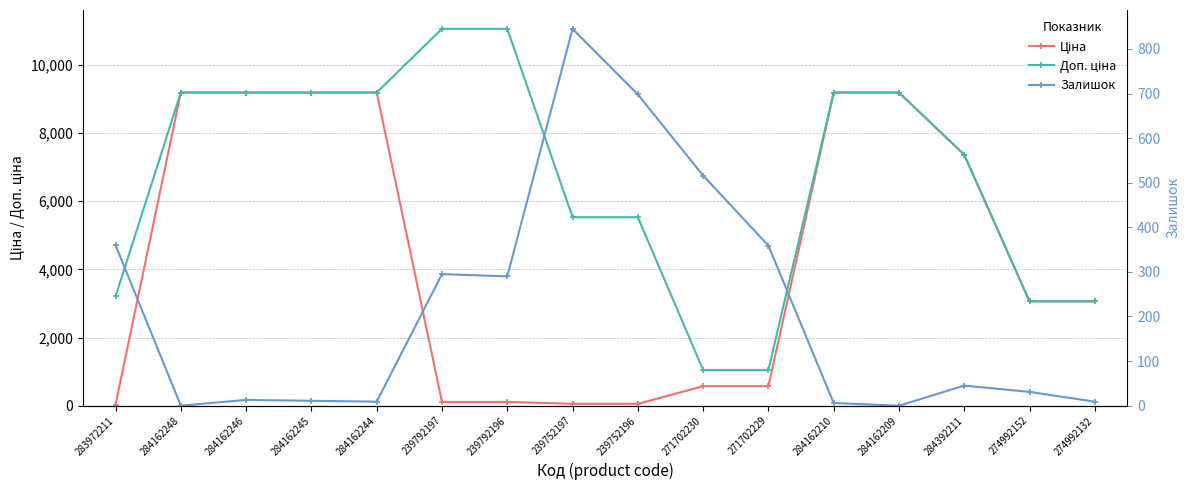

What is the total value across all series at 284162209?

18370.3